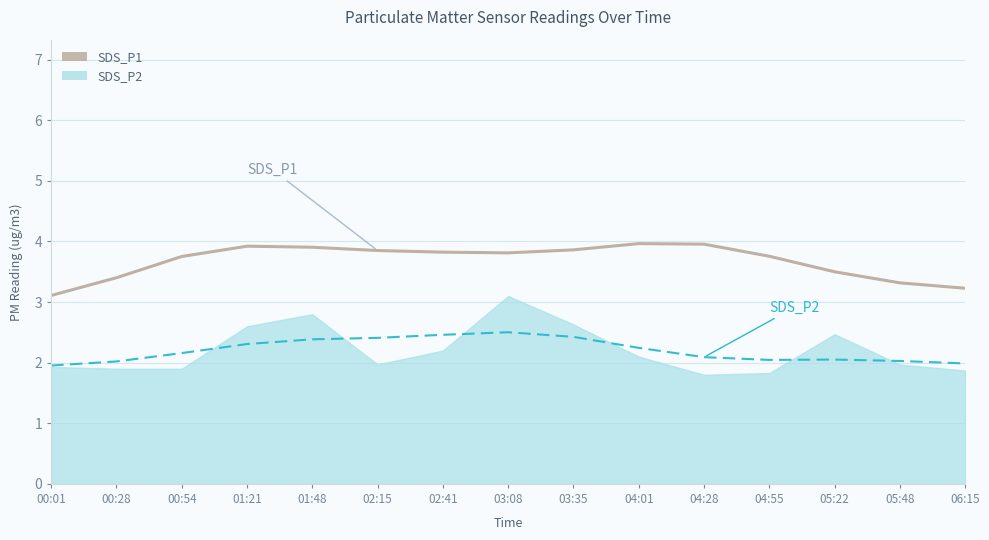

Between 01:21 and 01:48, which series saw the biggest shift?

SDS_P2 line